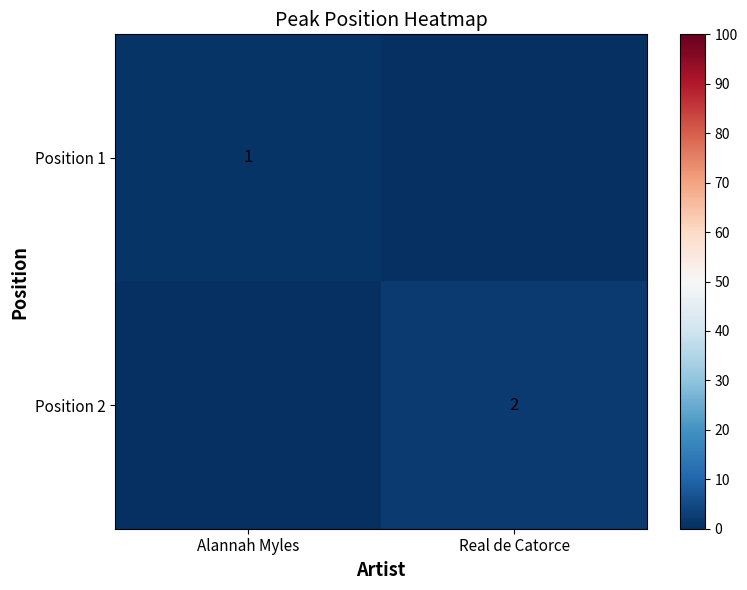

True or false: Position 2 has a value of 2 at Real de Catorce.

True